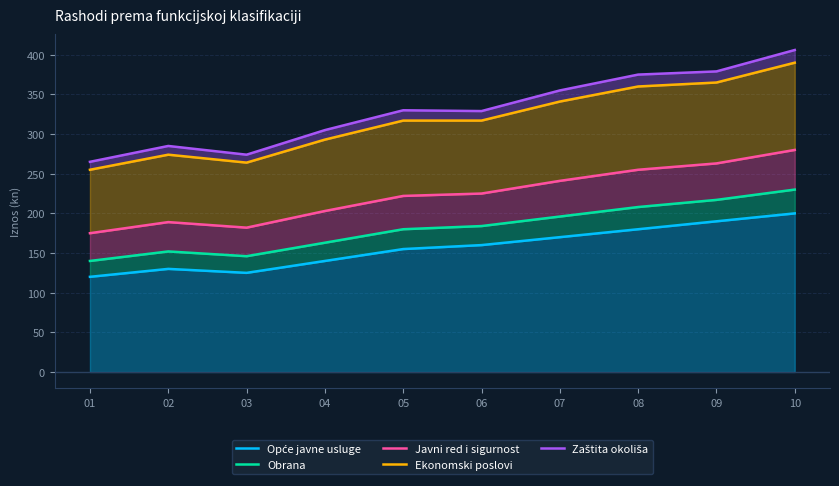

Reading right to left, what are all the values shown in this chart?

Opće javne usluge: 200	190	180	170	160	155	140	125	130	120
Obrana: 230	217	208	196	184	180	163	146	152	140
Javni red i sigurnost: 280	263	255	241	225	222	203	182	189	175
Ekonomski poslovi: 390	365	360	341	317	317	293	264	274	255
Zaštita okoliša: 406	379	375	355	329	330	305	274	285	265